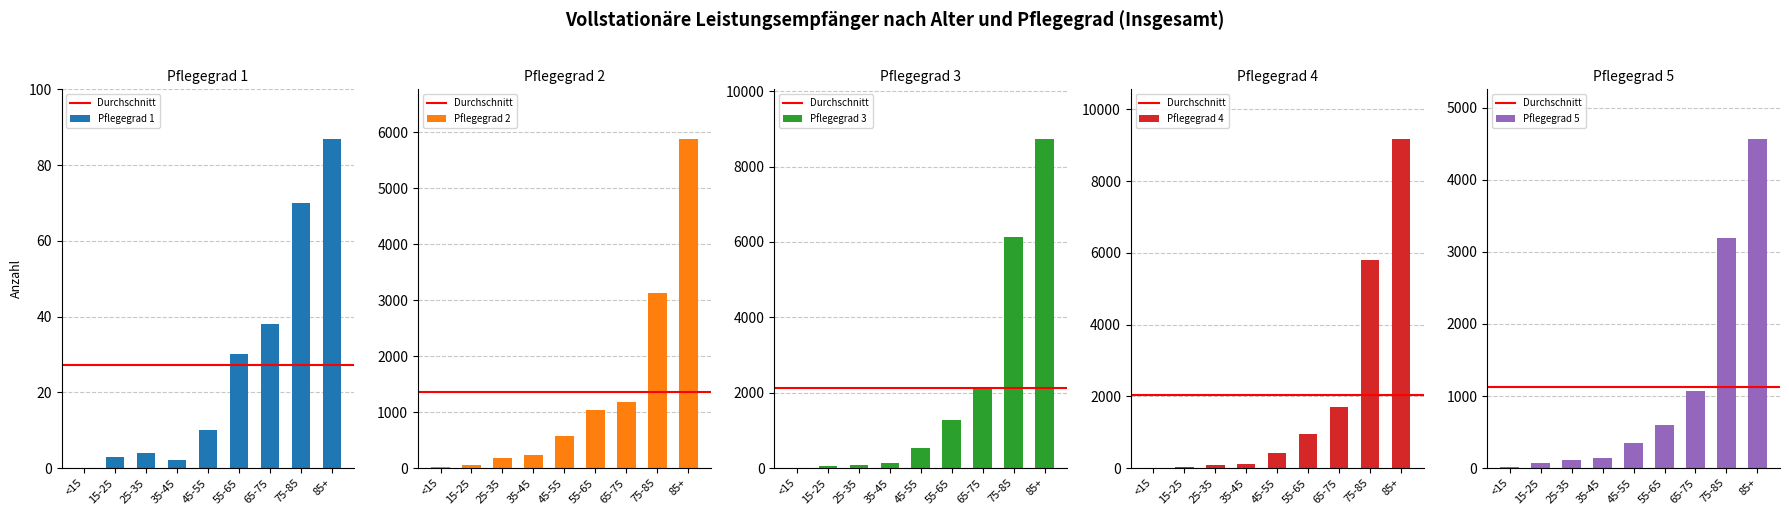

How many bars are there in each group?

5